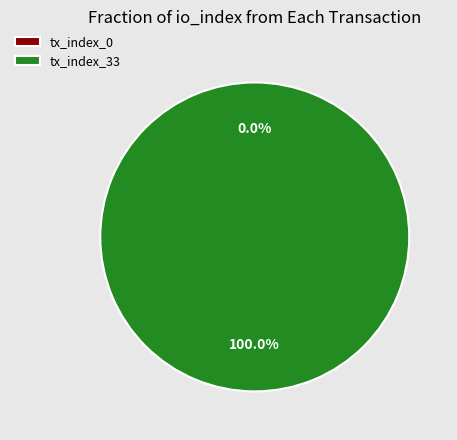

Which slice is the largest?

tx_index_33